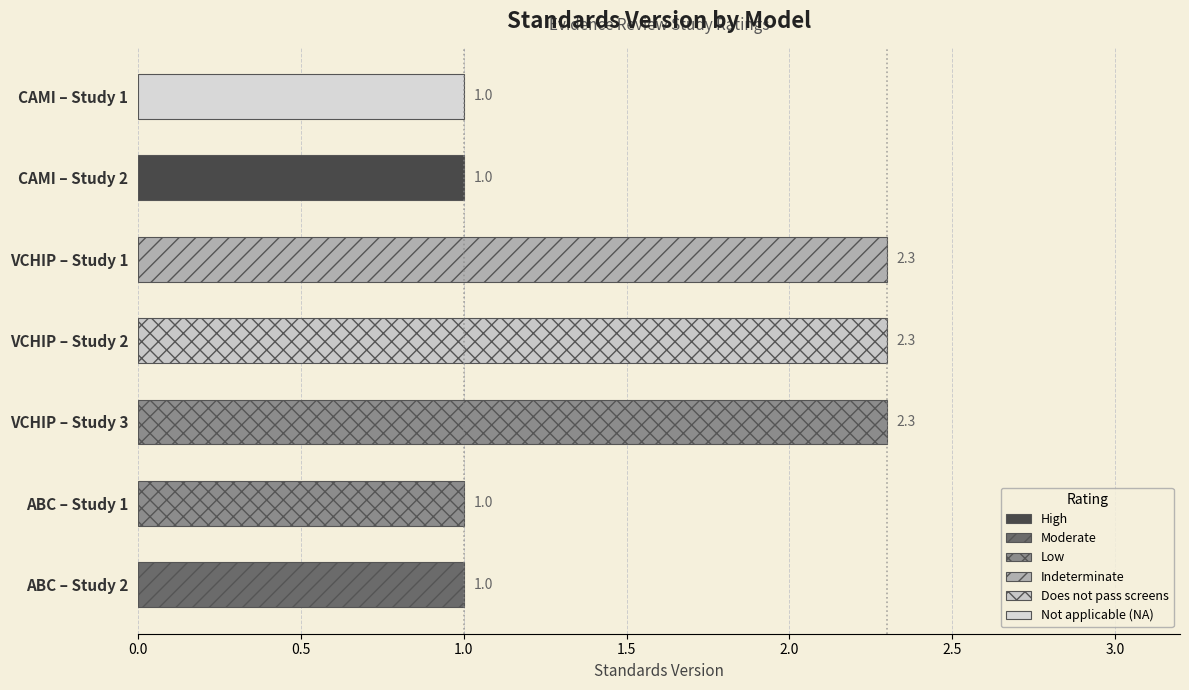

What is the average value?

1.6